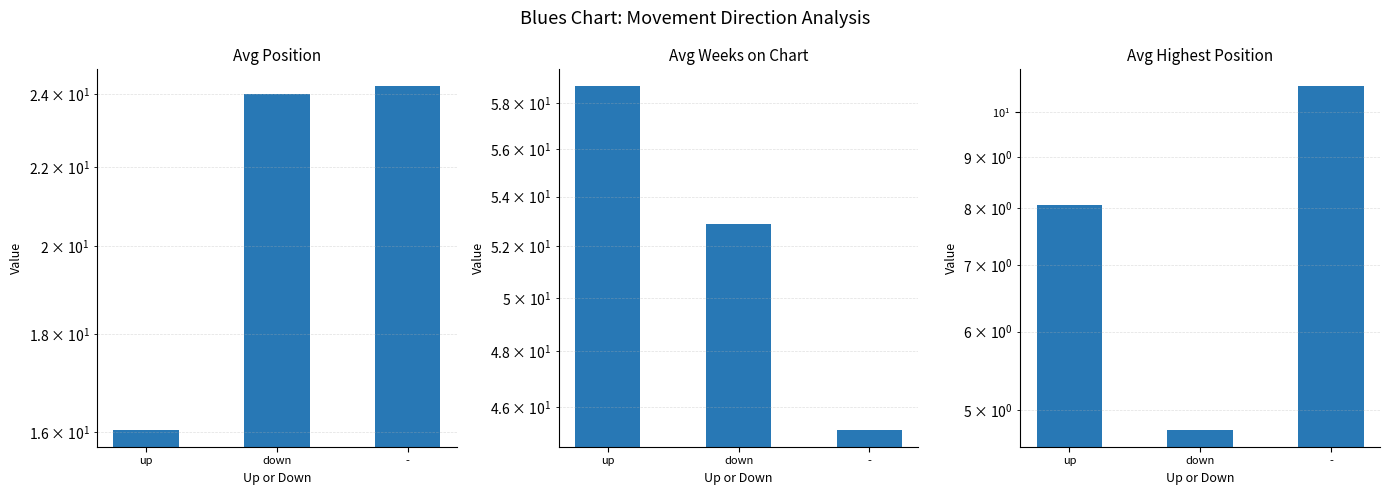

What are all the series names shown in the legend?

Avg Position, Avg Weeks on Chart, Avg Highest Position